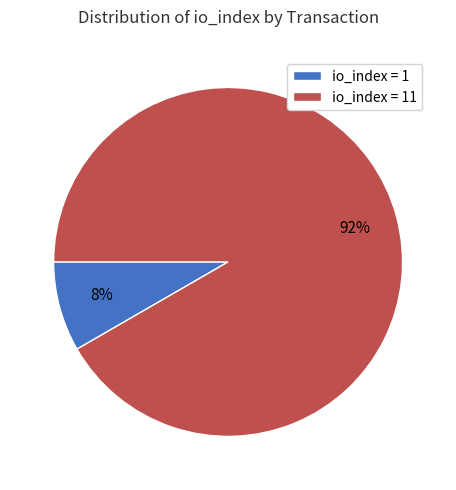

To the nearest percent, what percentage of the pie is io_index = 11?

92%